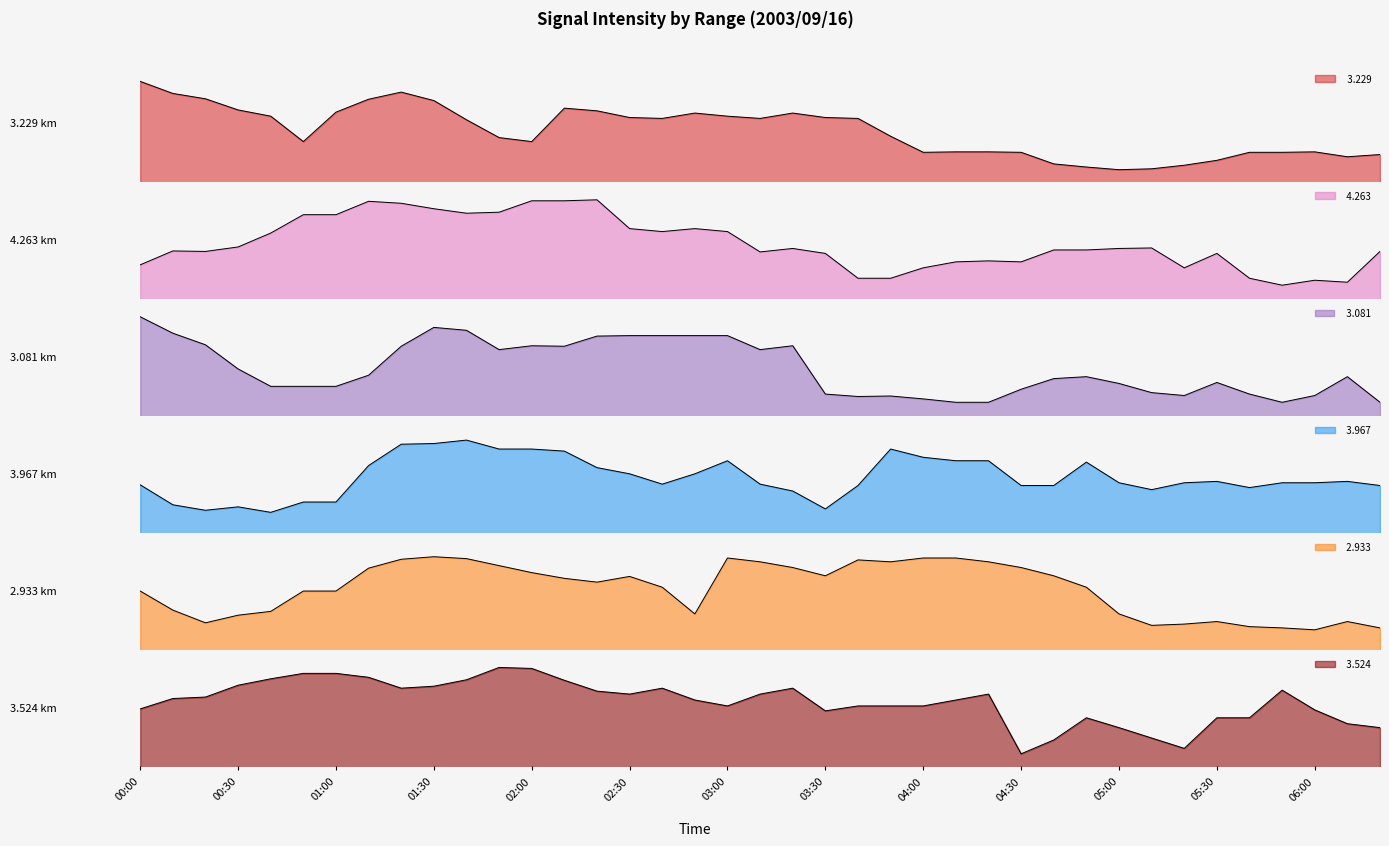

The   3.229 series shows 55.3 at 04:30. True or false?

True